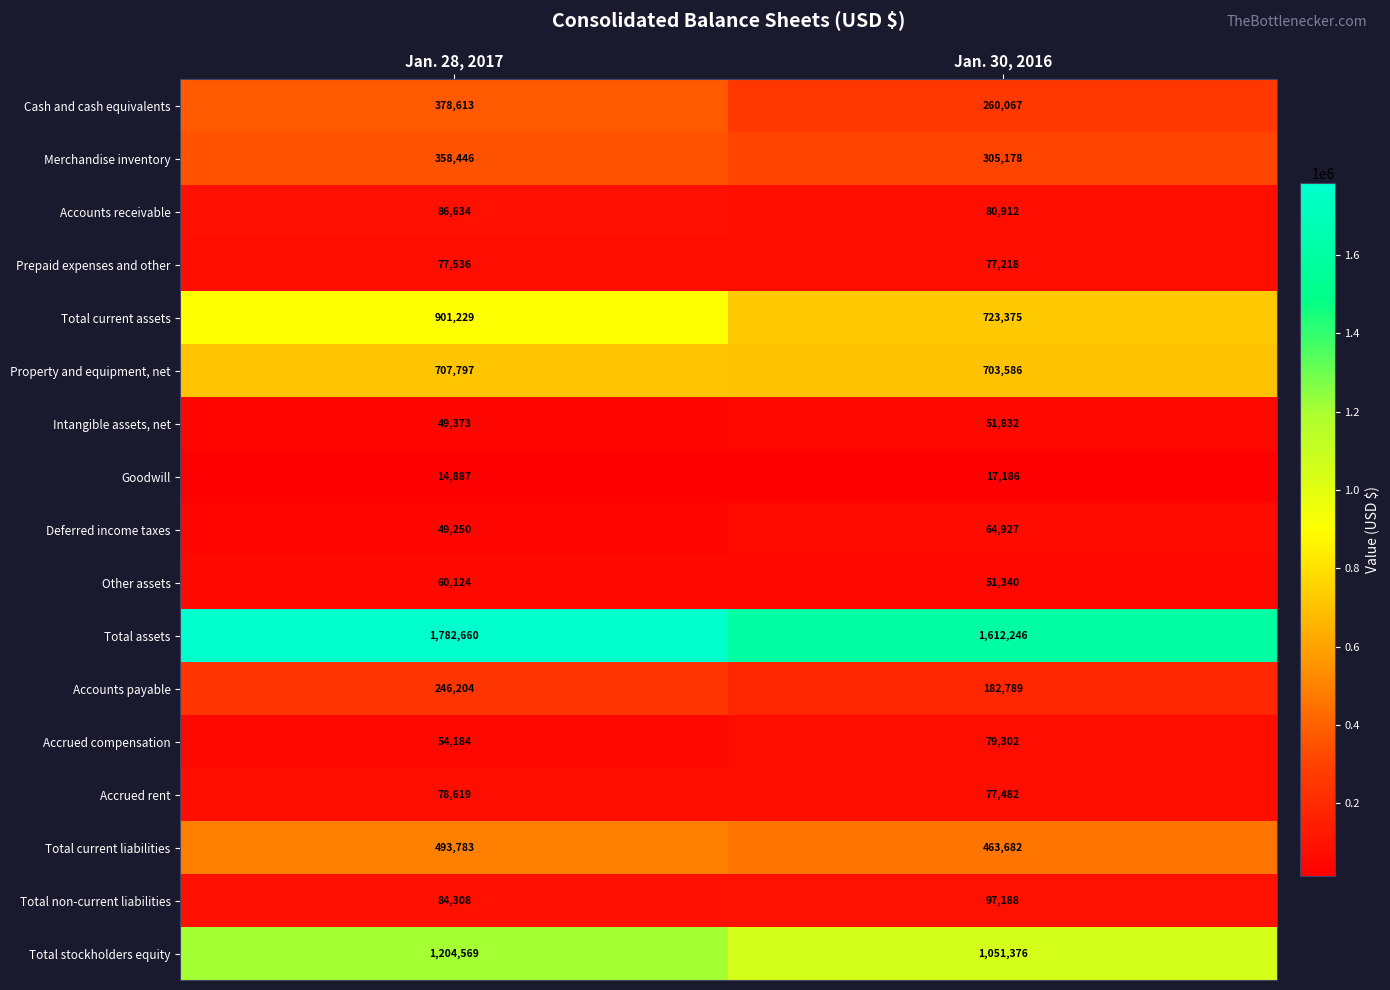

What is the difference between the maximum and minimum values in the Total current liabilities series?

30101